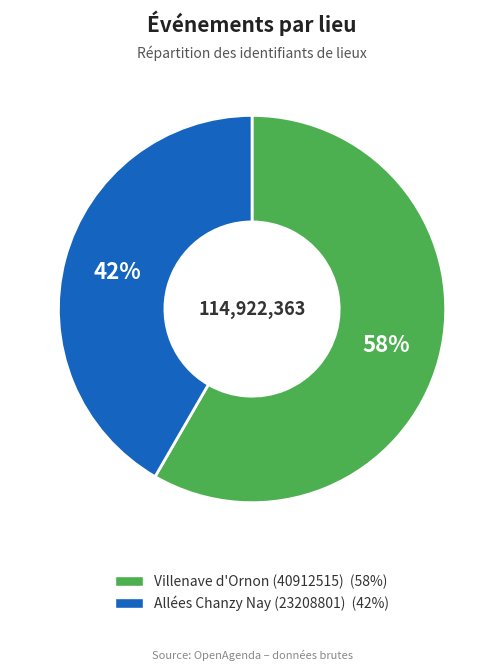

True or false: Allées Chanzy Nay (23208801) accounts for 51% of the total.

False